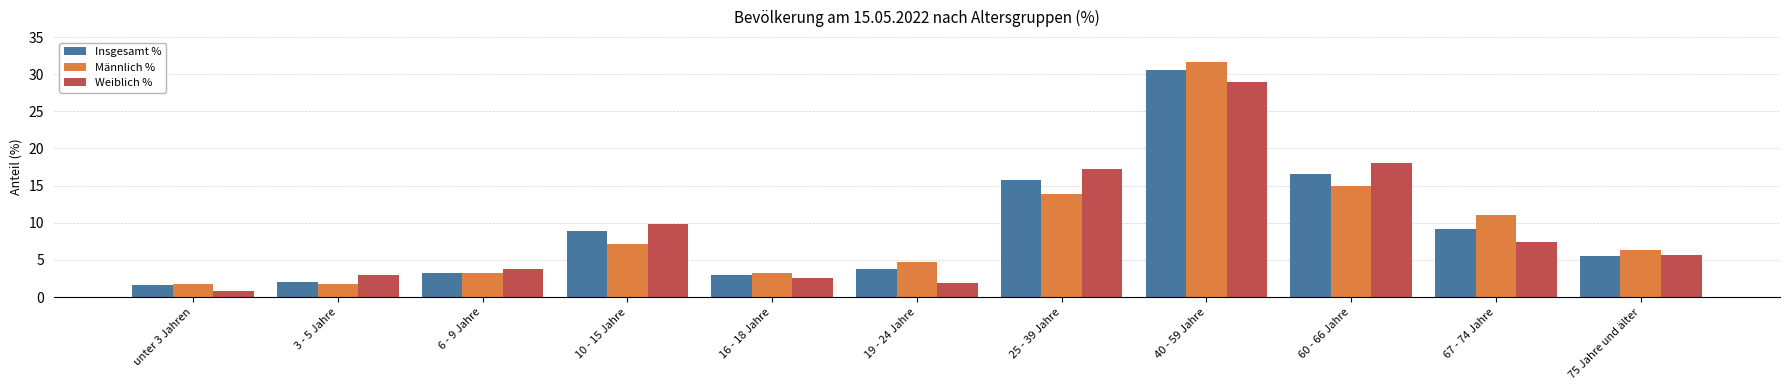

At how many categories does at least one series exceed 13?

3